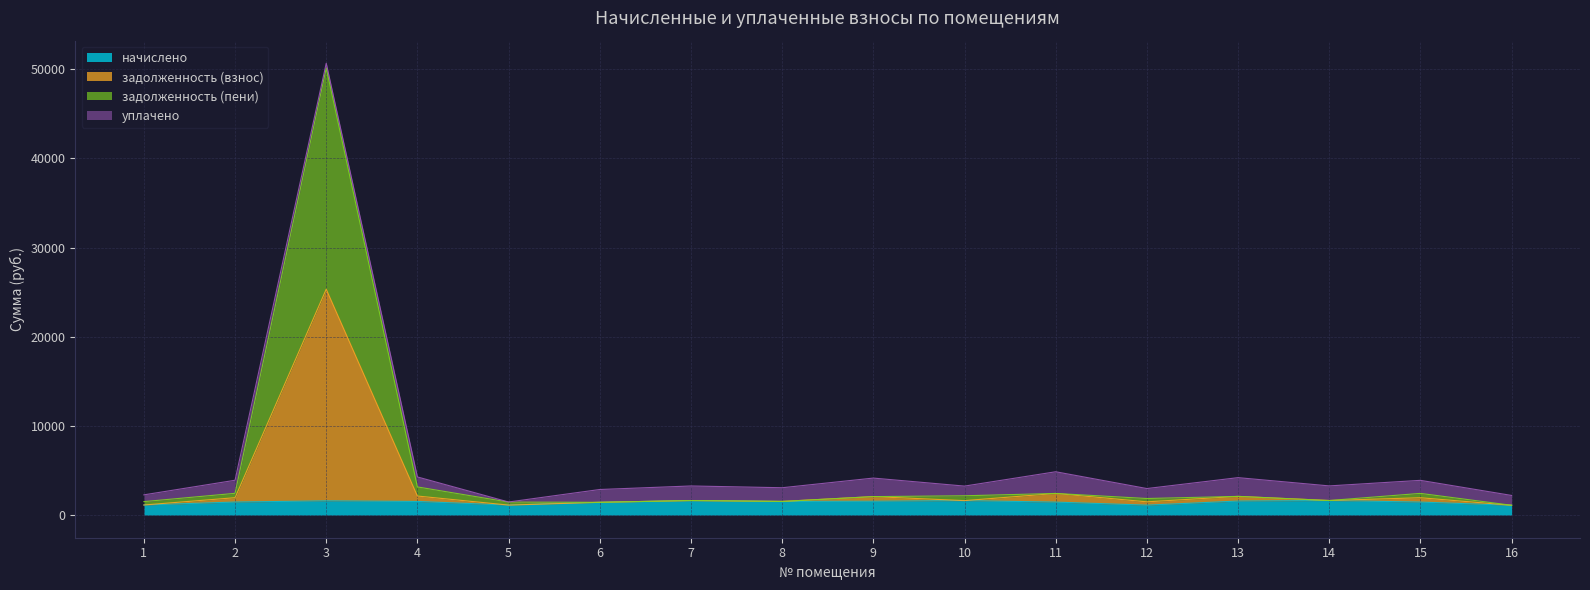

Which category has the highest value in the задолженность (взнос) series?

3